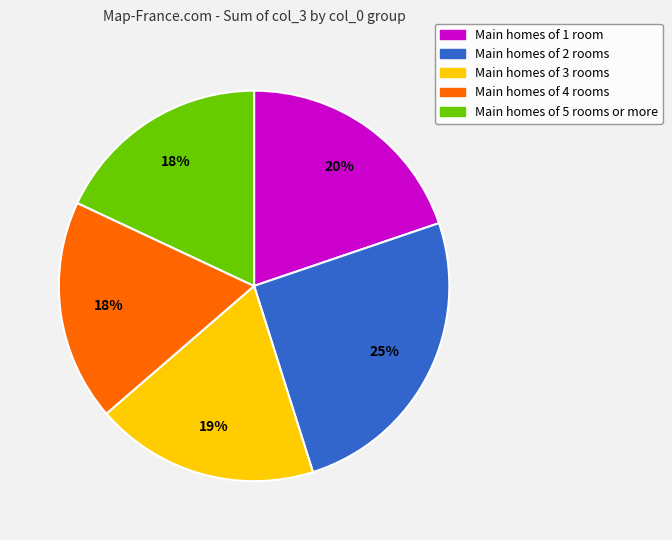

Does any single category account for the majority?

No